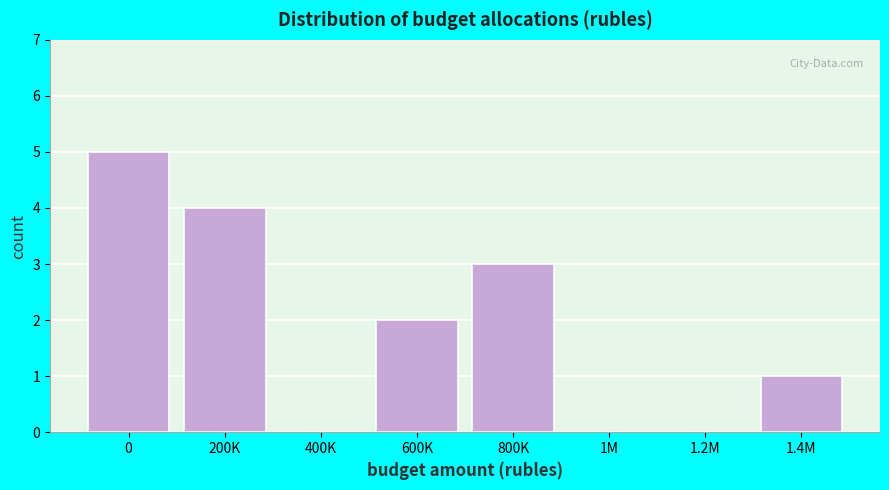

Reading left to right, what are all the values shown in this chart?

0=5	200K=4	400K=0	600K=2	800K=3	1M=0	1.2M=0	1.4M=1